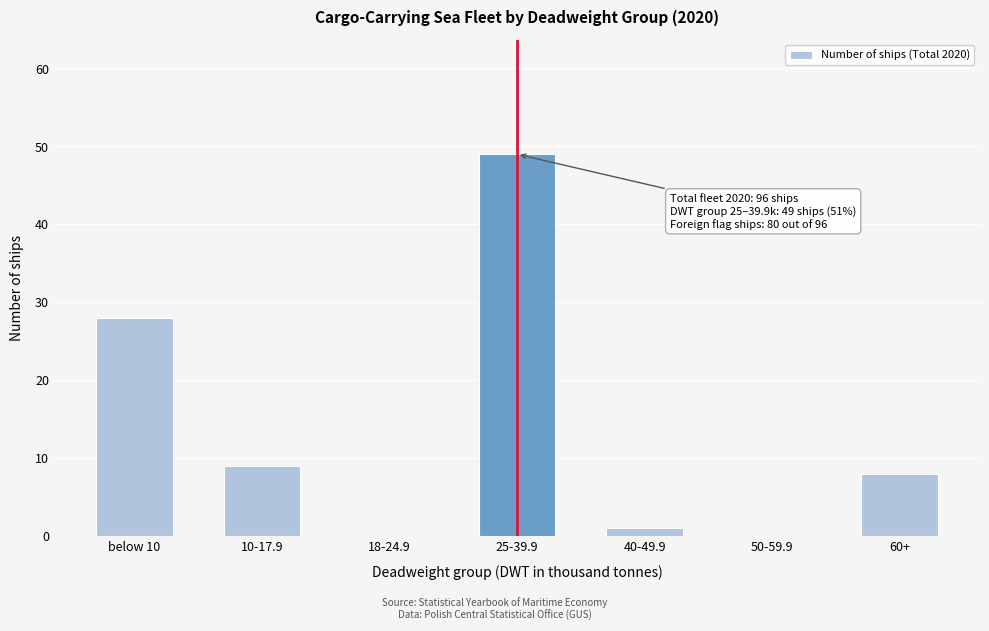

Reading left to right, list all the values displayed in this chart.

below 10=28	10-17.9=9	18-24.9=0	25-39.9=49	40-49.9=1	50-59.9=0	60+=8